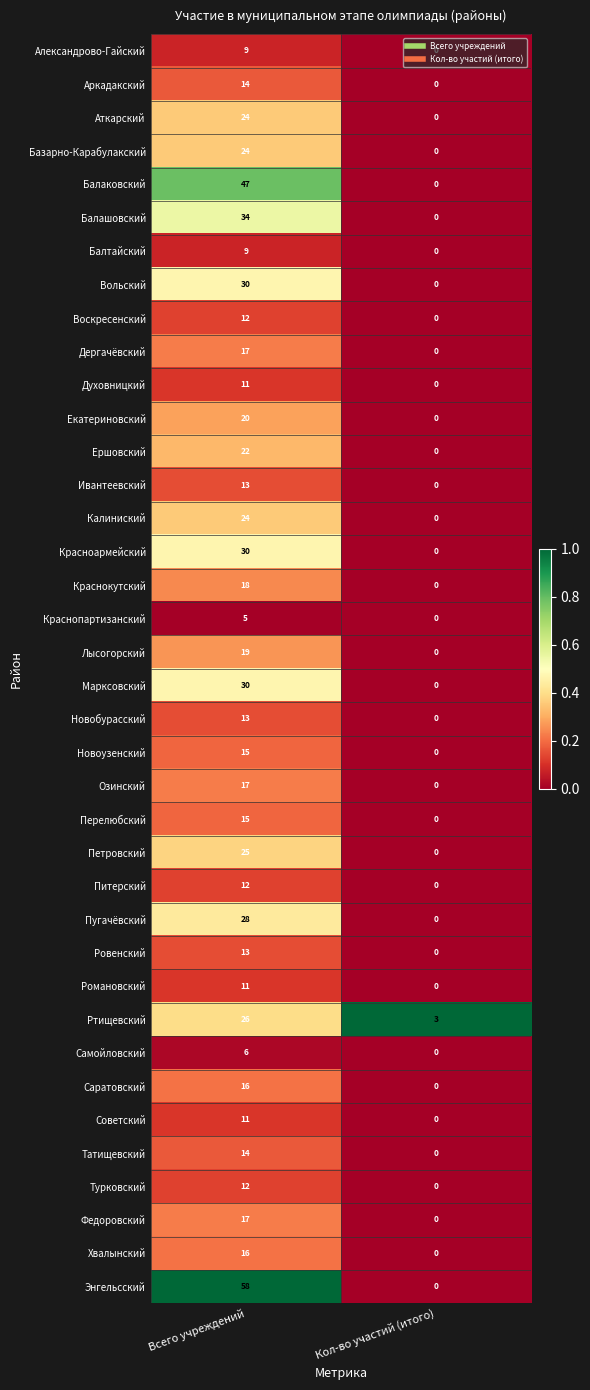

What is the spread (max minus min) of values at Всего учреждений?

53